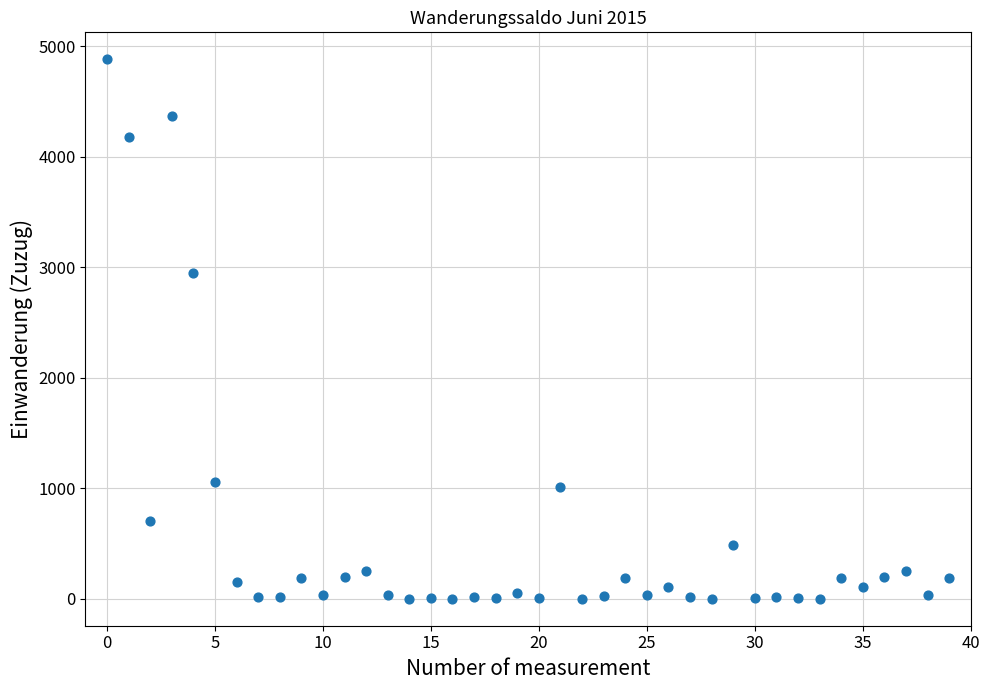

What is the range of Y values (max minus min)?

4883